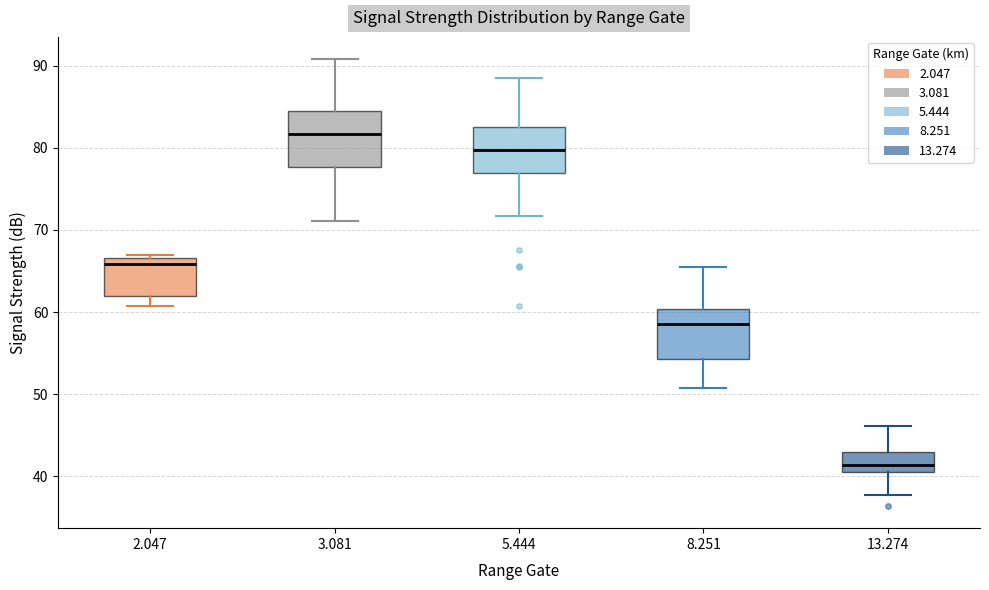

Reading left to right, transcribe this box plot: for each box, give where its median line is, the range the box spans, and where its two whiskers end, as read against the y-axis. The values are not printed on the chart, so give them approximately, as read against the axis.

2.047: median 66, box 62 to 67, whiskers 61 to 67 (just above the box's upper edge)
3.081: median 82, box 78 to 85, whiskers 71 to 91
5.444: median 80, box 77 to 83, whiskers 72 to 89
8.251: median 59, box 54 to 60, whiskers 51 to 66
13.274: median 41 (inside the box), box 41 to 43, whiskers 38 to 46